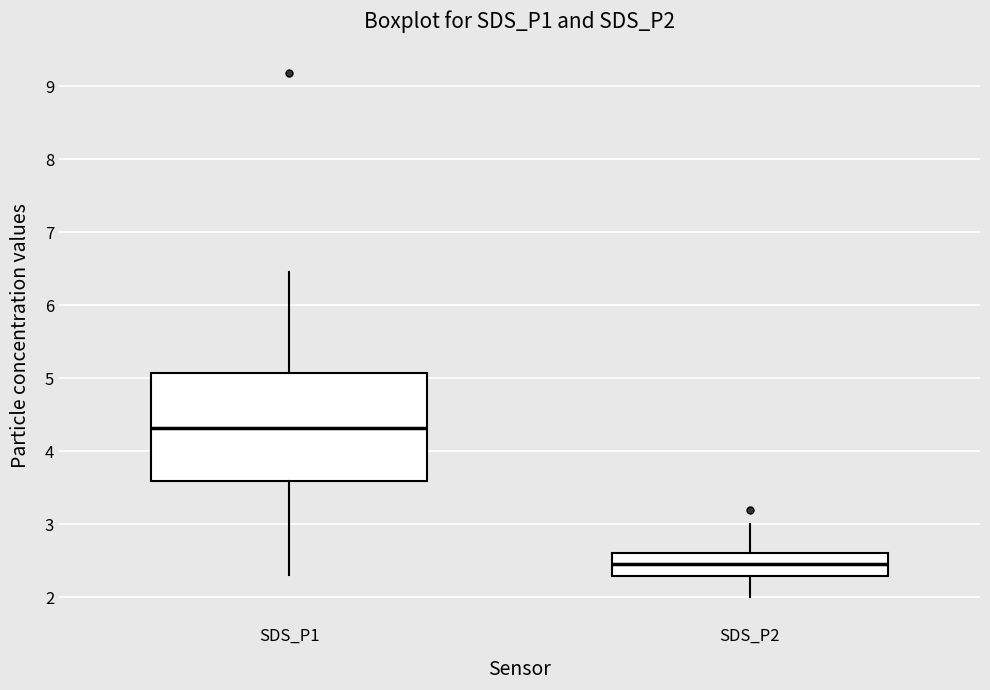

Where is the lower edge of the box for SDS_P1 on the y-axis? The values are not printed on the chart, so give them approximately, as read against the axis.

3.6